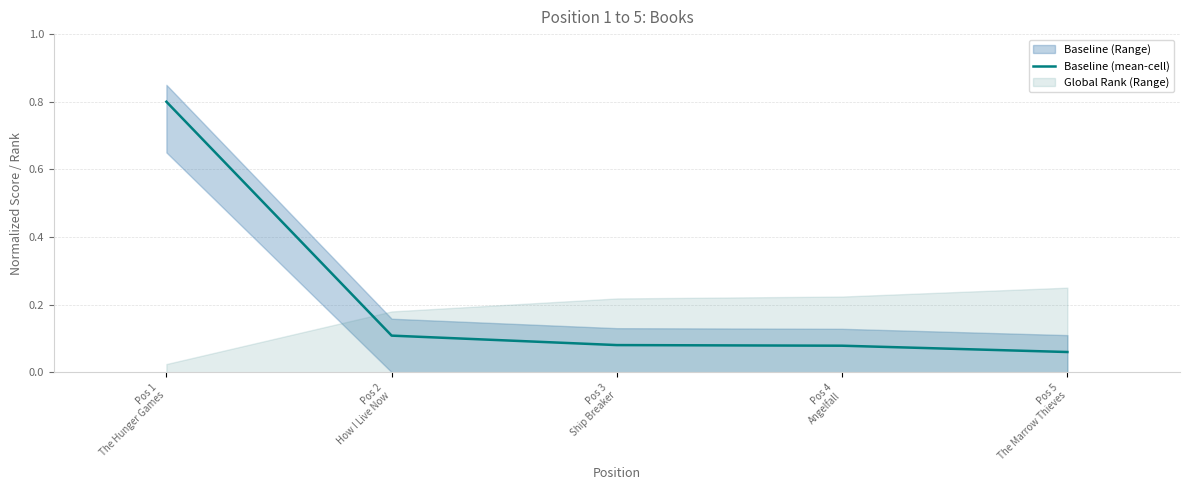

What is the change in value from Pos 1
The Hunger Games to Pos 2
How I Live Now?

-0.7